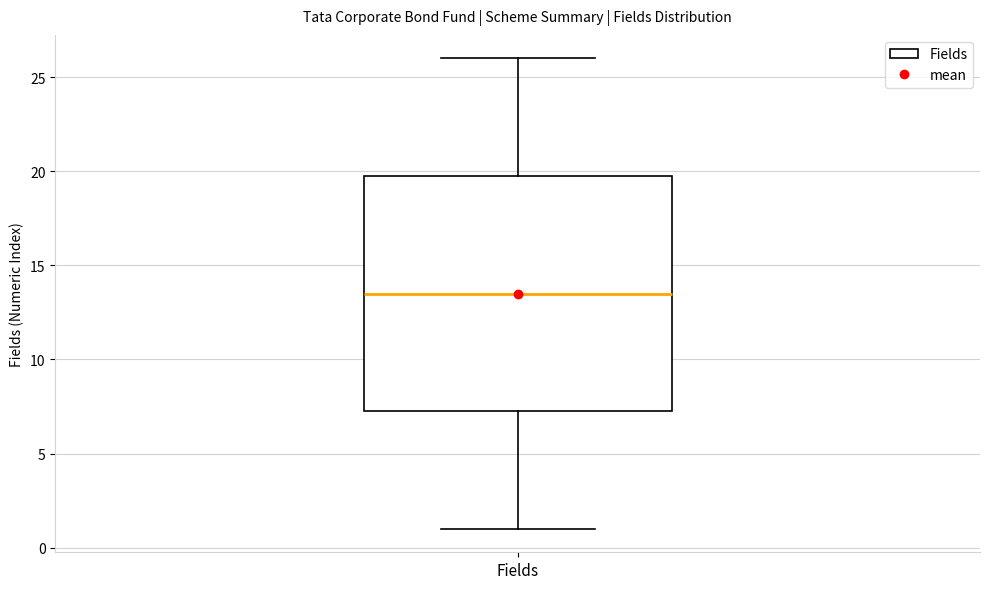

Read this box plot against the y-axis: the position of the median line, the range covered by the box, and the ends of both whiskers. The values are not printed on the chart, so give them approximately, as read against the axis.

median 13.5, box 7.5 to 20.0, whiskers 1.0 to 26.0